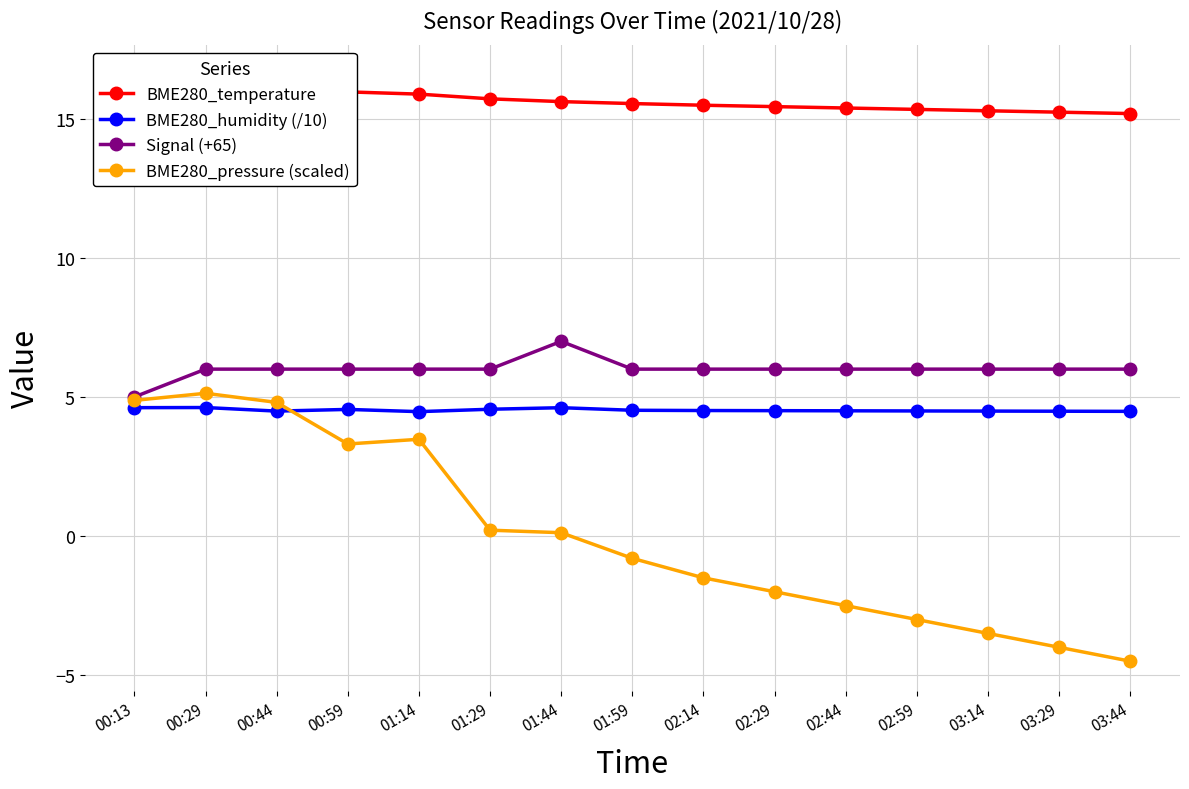

What is the label of the 11th point from the left?

02:44